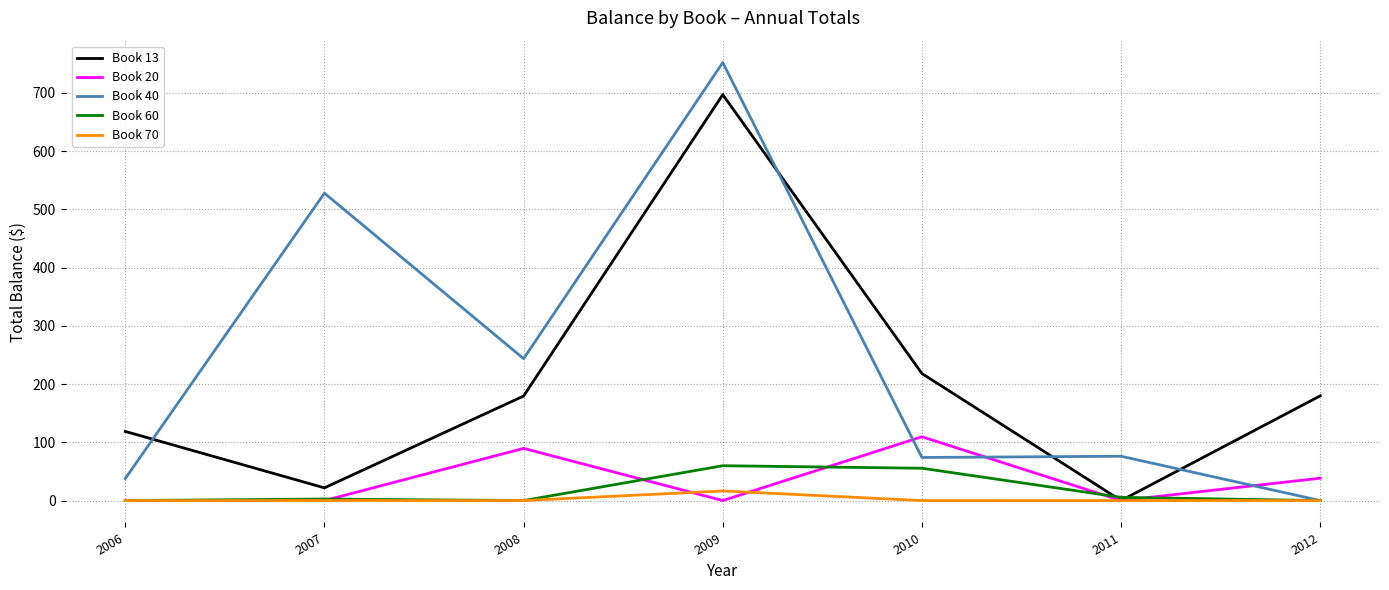

Between which two adjacent categories do Book 40 and Book 20 first intersect?

2009 and 2010